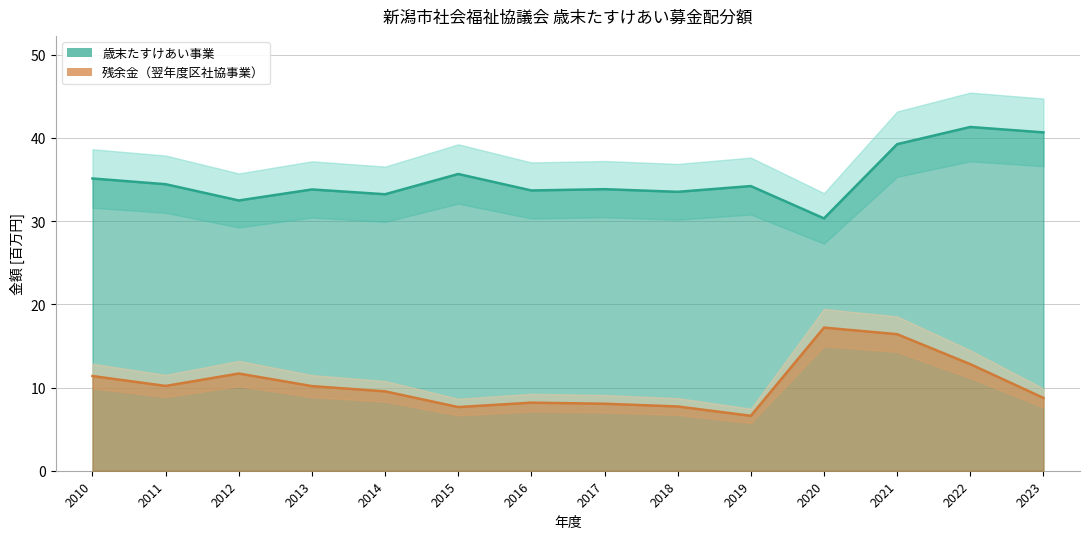

Does the chart display data point markers on the line(s)?

No